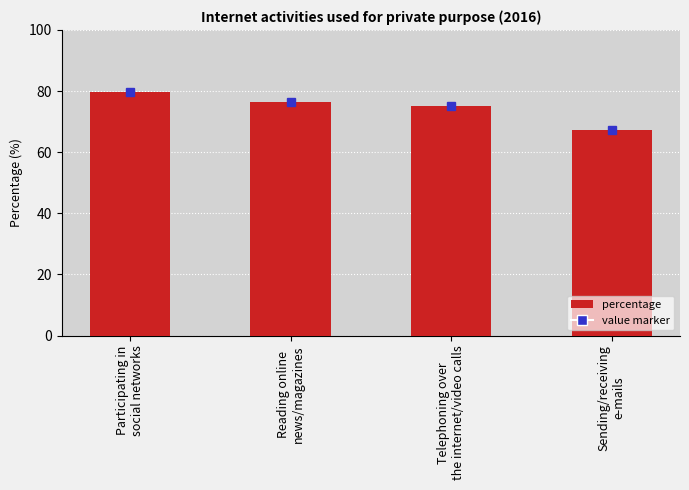

How many values are below 76?

2